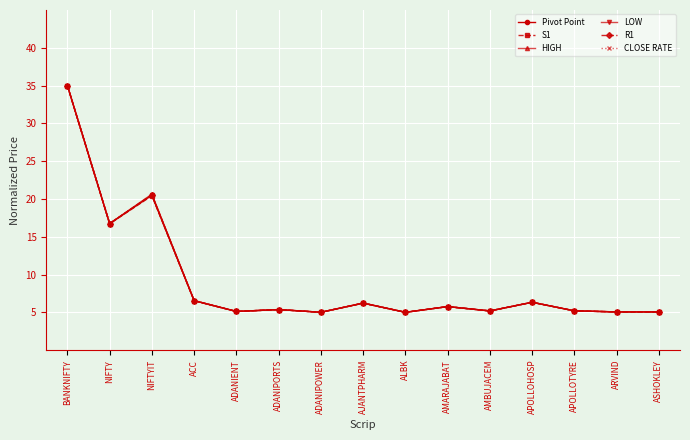

Is the value of R1 at NIFTYIT greater than the value of HIGH at APOLLOHOSP?

Yes